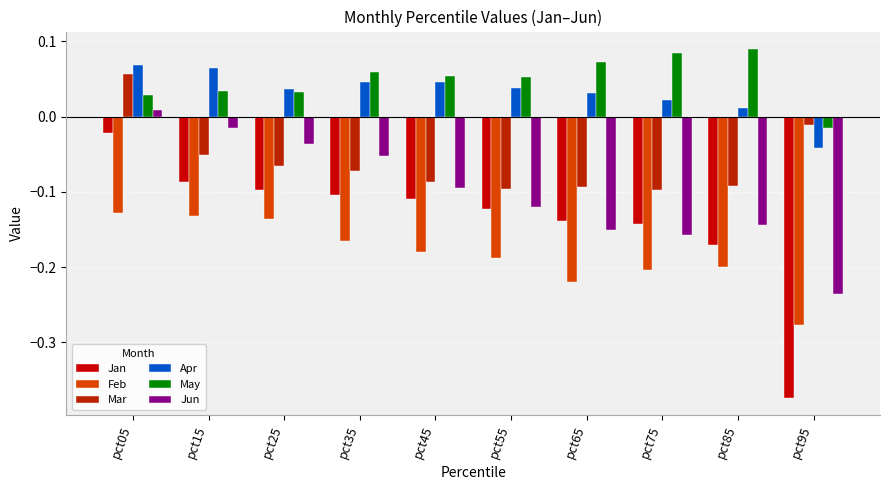

Which category has the highest value across all series?

pct85